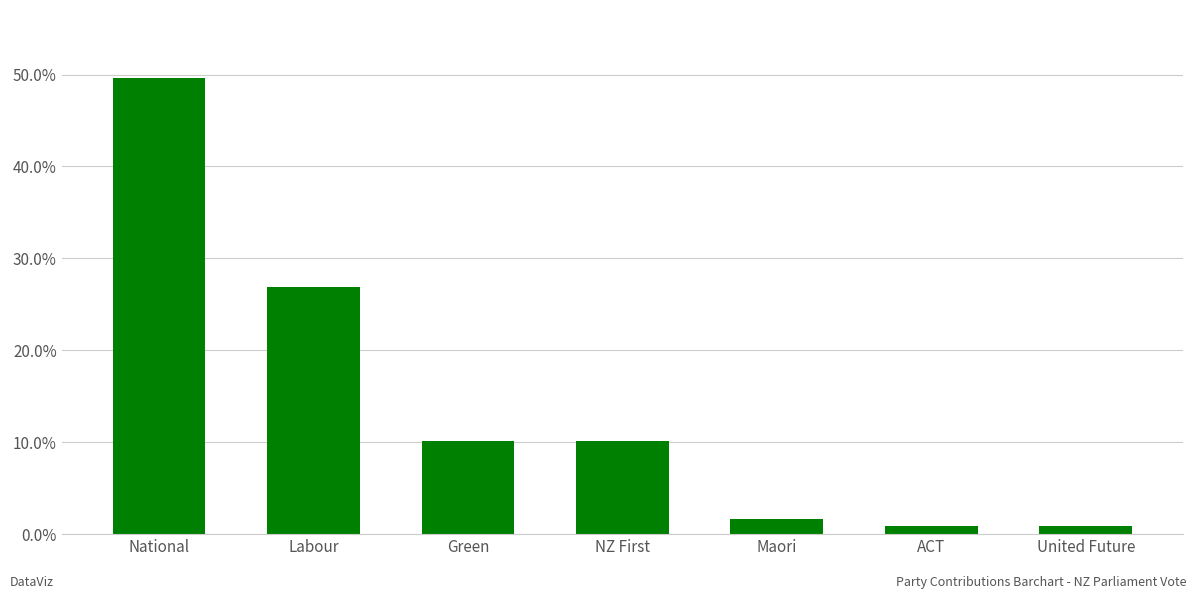

What is the change in value from National to Labour?

-0.2